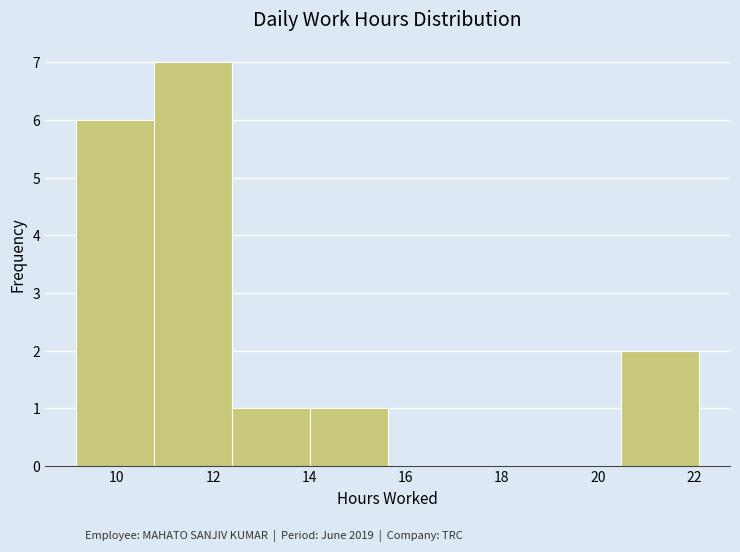

Reading left to right, transcribe this chart: for each bar, give the range it covers on the x-axis and its height. Neither the bar edges nor the heights are printed on the chart, so give them approximately, as read against the axes.

9.2 to 10.8: 6
10.8 to 12.4: 7
12.4 to 14.0: 1
14.0 to 15.6: 1
15.6 to 17.2: 0
17.2 to 18.8: 0
18.8 to 20.4: 0
20.4 to 22.0: 2